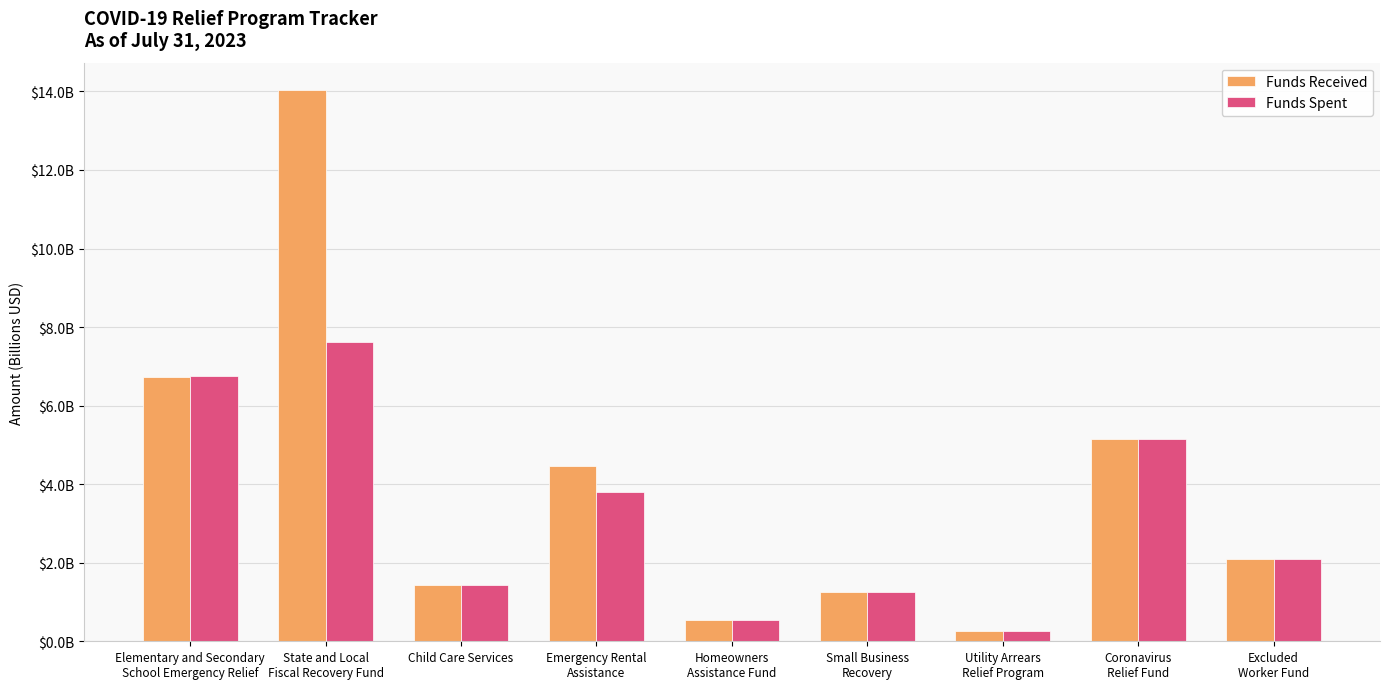

What are all the series names shown in the legend?

Funds Received, Funds Spent